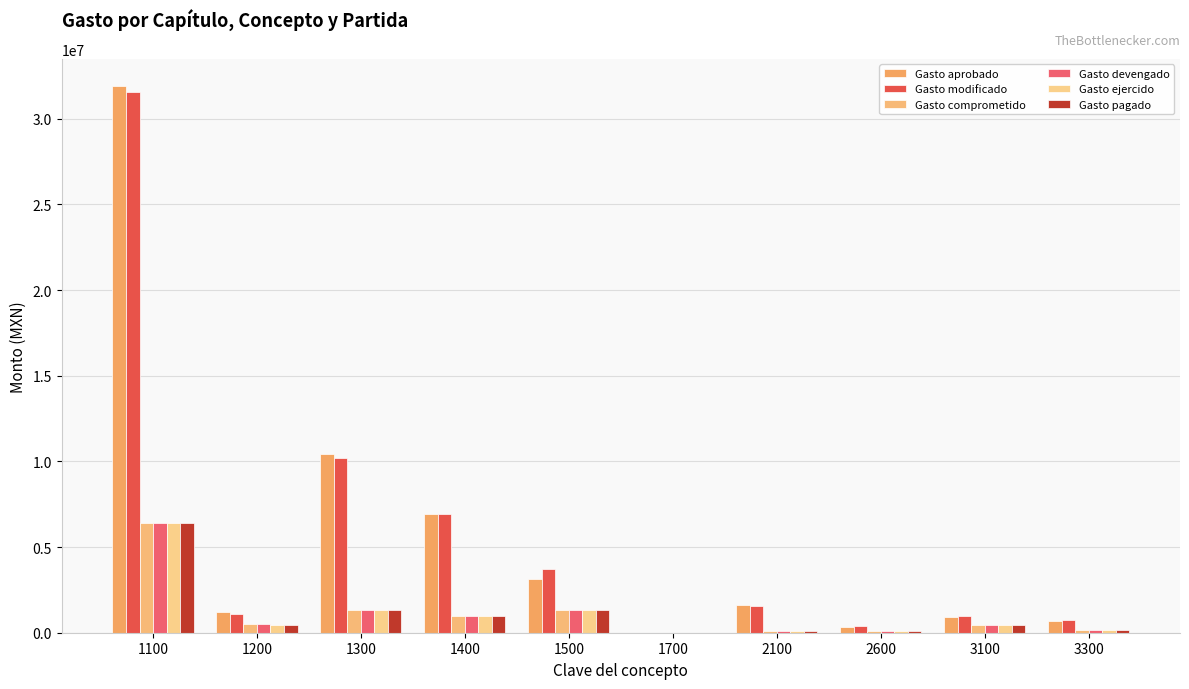

How many groups of bars are there?

10